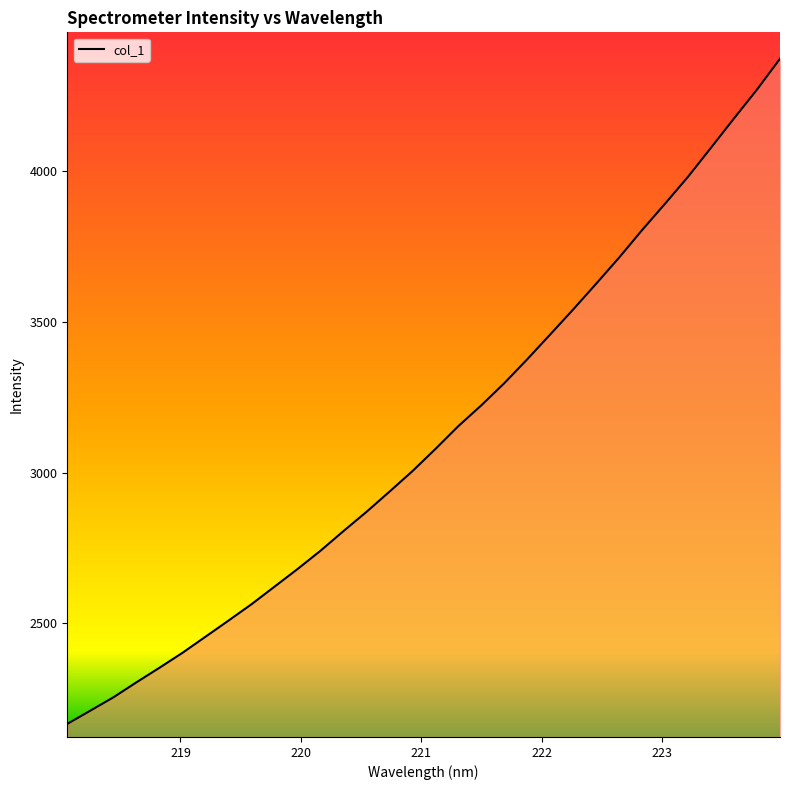

What is the smallest value displayed?

2167.0